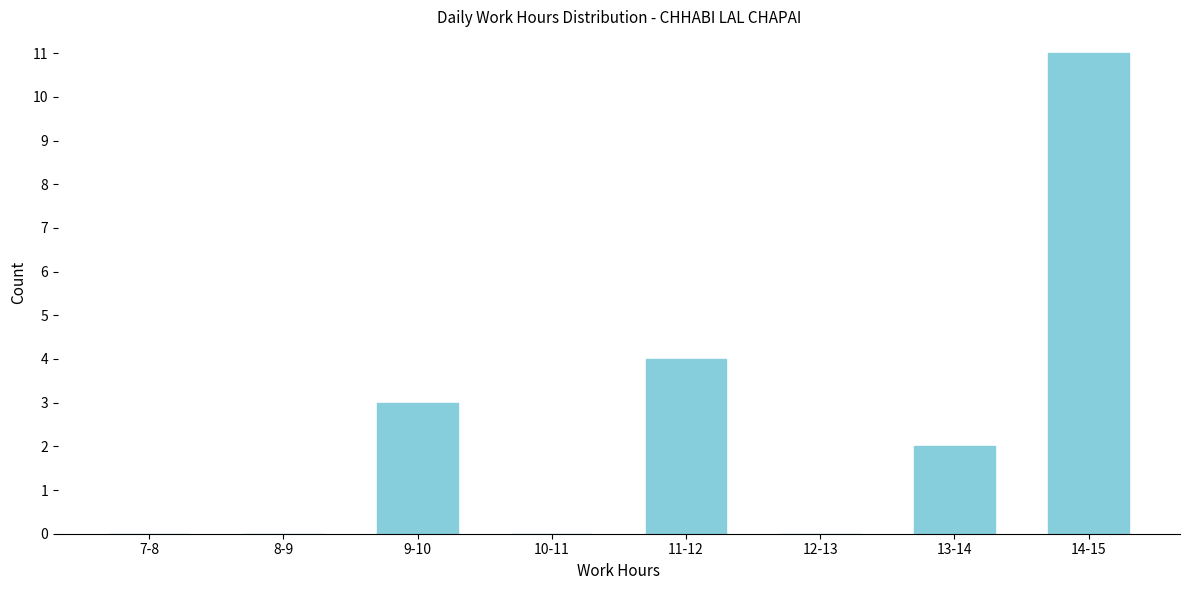

Reading right to left, what are all the values shown in this chart?

14-15=11	13-14=2	12-13=0	11-12=4	10-11=0	9-10=3	8-9=0	7-8=0